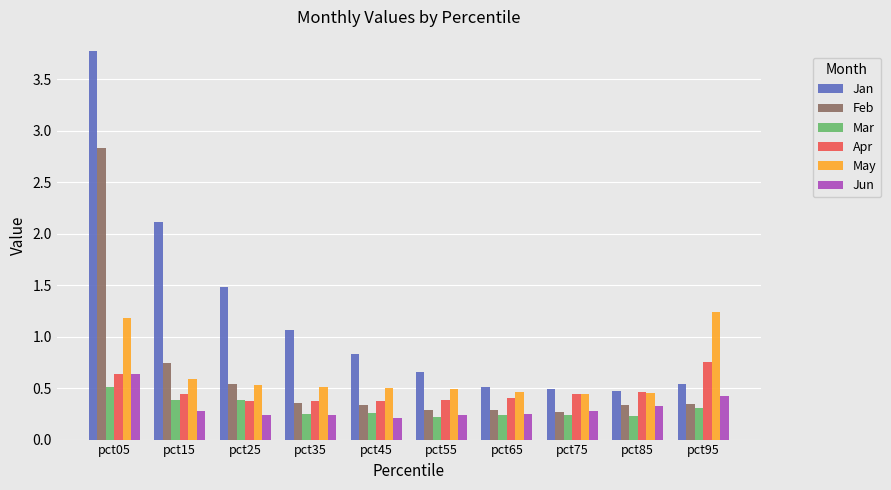

Count the May values in the range 0 to 1.

8